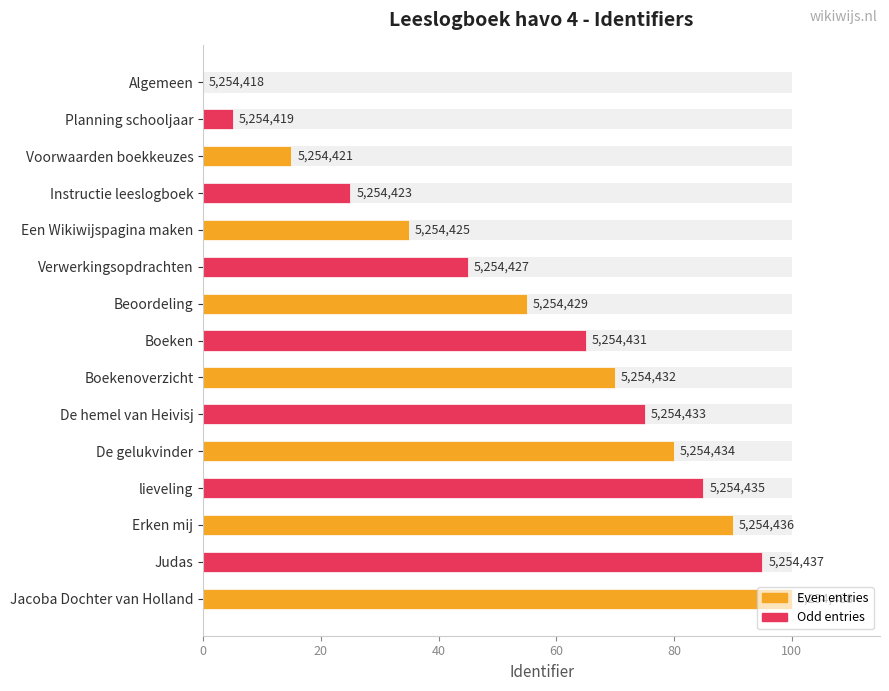

Reading right to left, extract all data points from this chart.

100.0	95.0	90.0	85.0	80.0	75.0	70.0	65.0	55.0	45.0	35.0	25.0	15.0	5.0	0.0